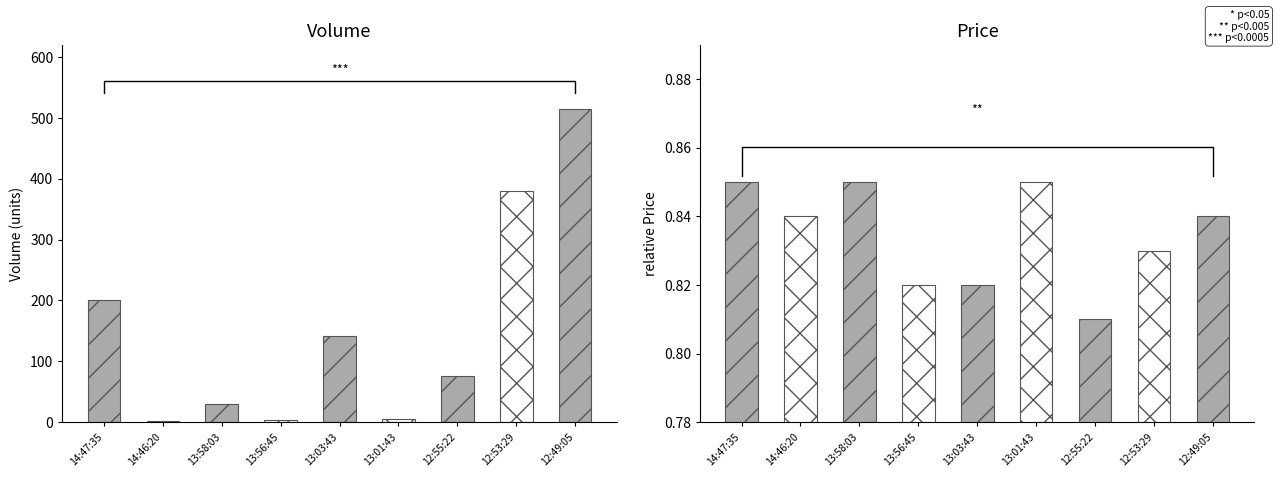

At how many categories does at least one series exceed 342?

2